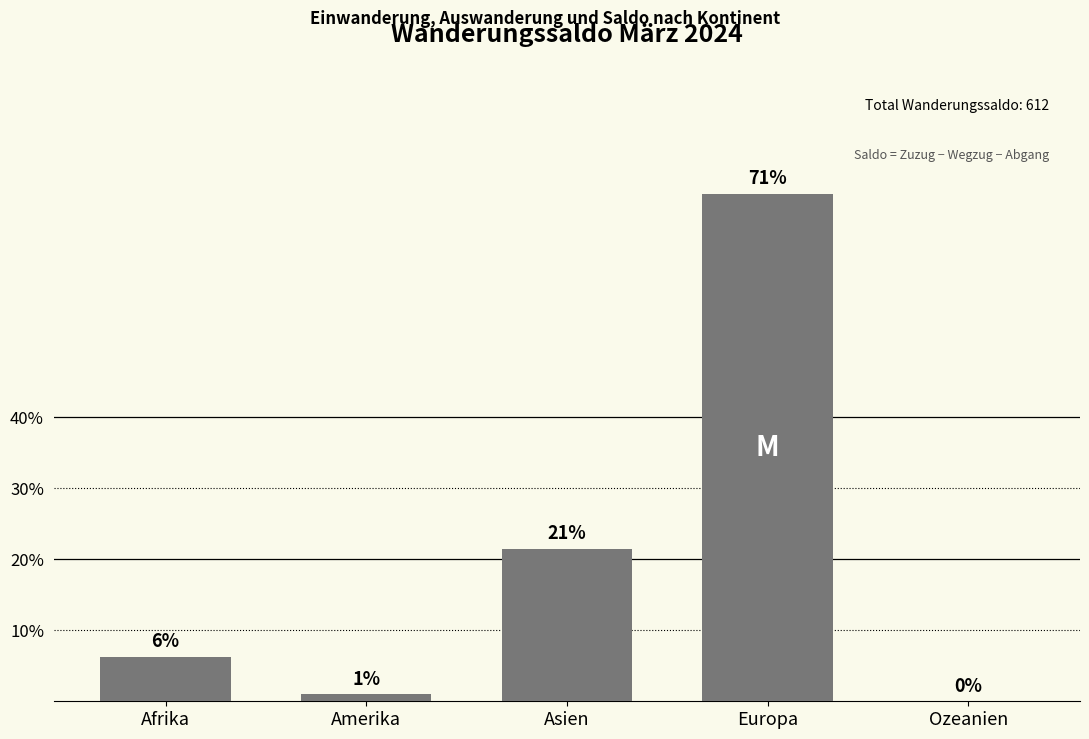

Reading left to right, transcribe all the data shown in this chart.

Afrika=6.2	Amerika=1.0	Asien=21.4	Europa=71.4	Ozeanien=0.0